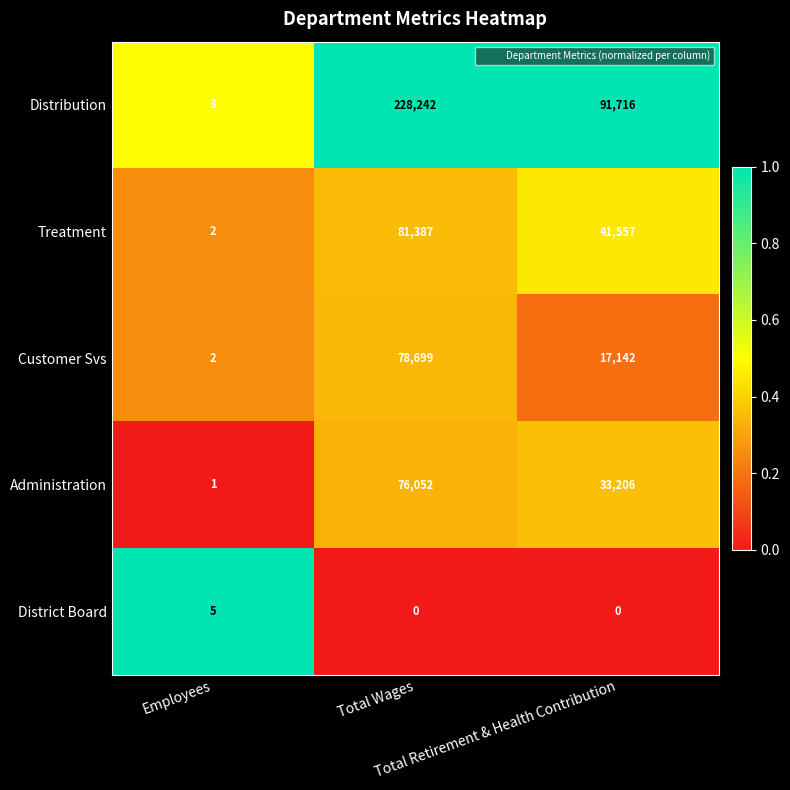

What is the sum of all Customer Svs values?

95843